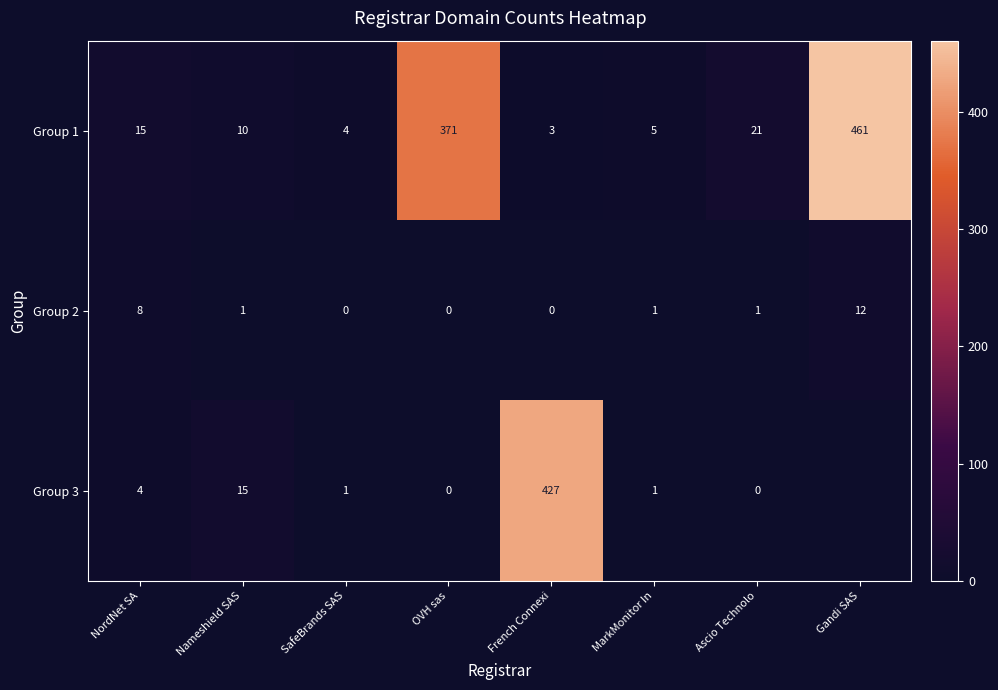

Rank the series at French Connexi from highest to lowest value.

Group 3, Group 1, Group 2